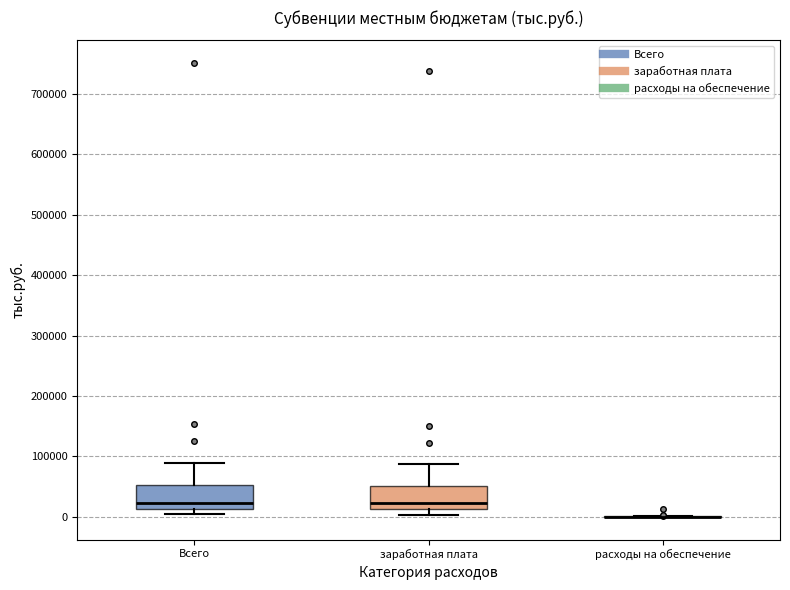

Reading left to right, transcribe this box plot: for each box, give where its median line is, the range the box spans, and where its two whiskers end, as read against the y-axis. The values are not printed on the chart, so give them approximately, as read against the axis.

Всего: median 20000, box 10000 to 50000, whiskers 0 to 90000
заработная плата: median 20000, box 10000 to 50000, whiskers 0 to 90000
расходы на обеспечение: box collapsed to a line at 0, whiskers 0 to 0